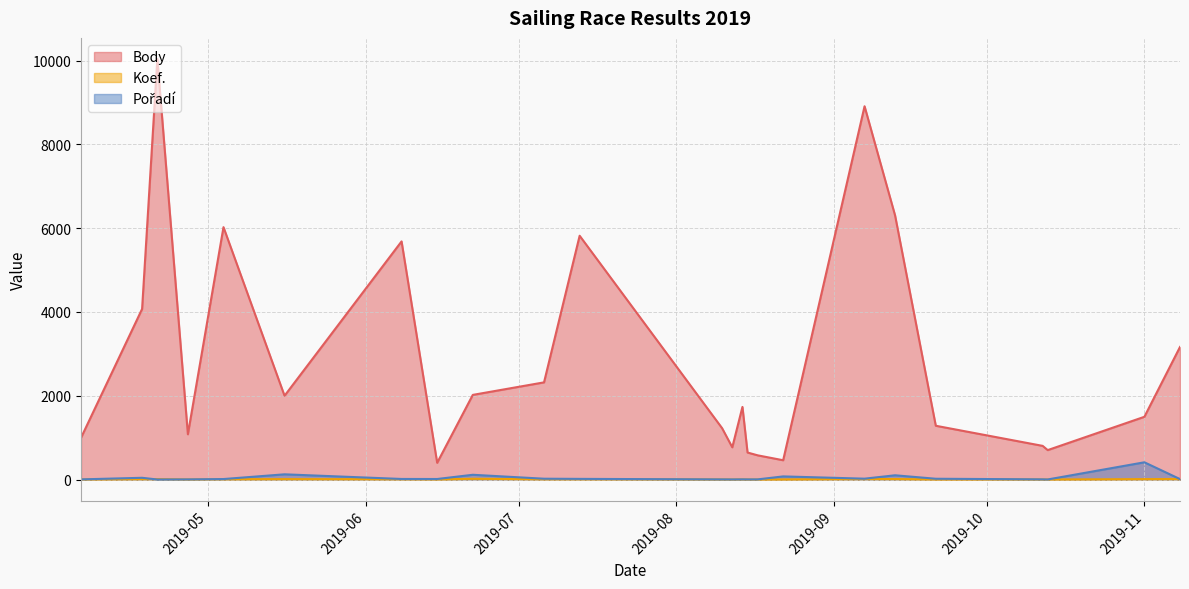

True or false: Body and Koef. cross at least once.

False